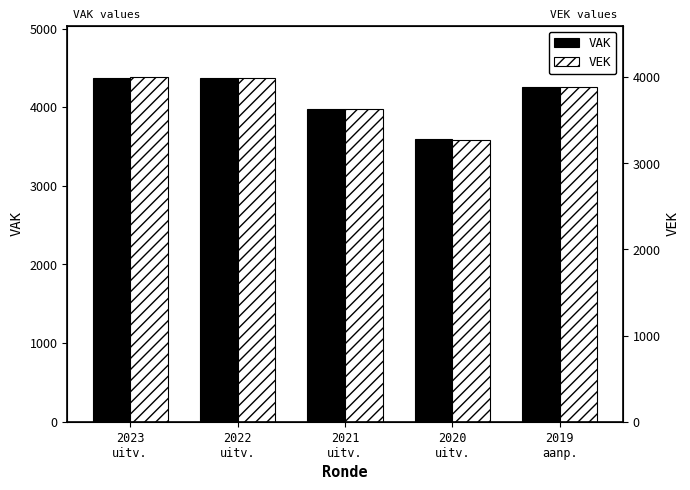

Which series has the widest spread of values?

VEK